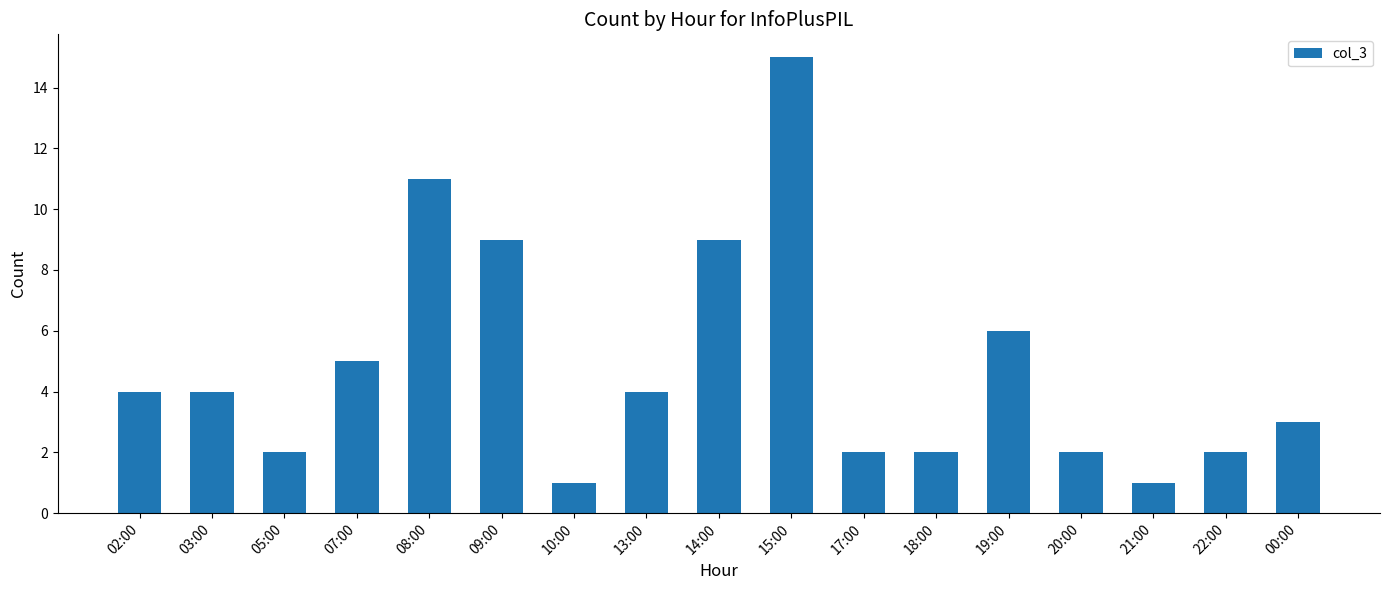

What is the label of the 15th bar from the right?

05:00